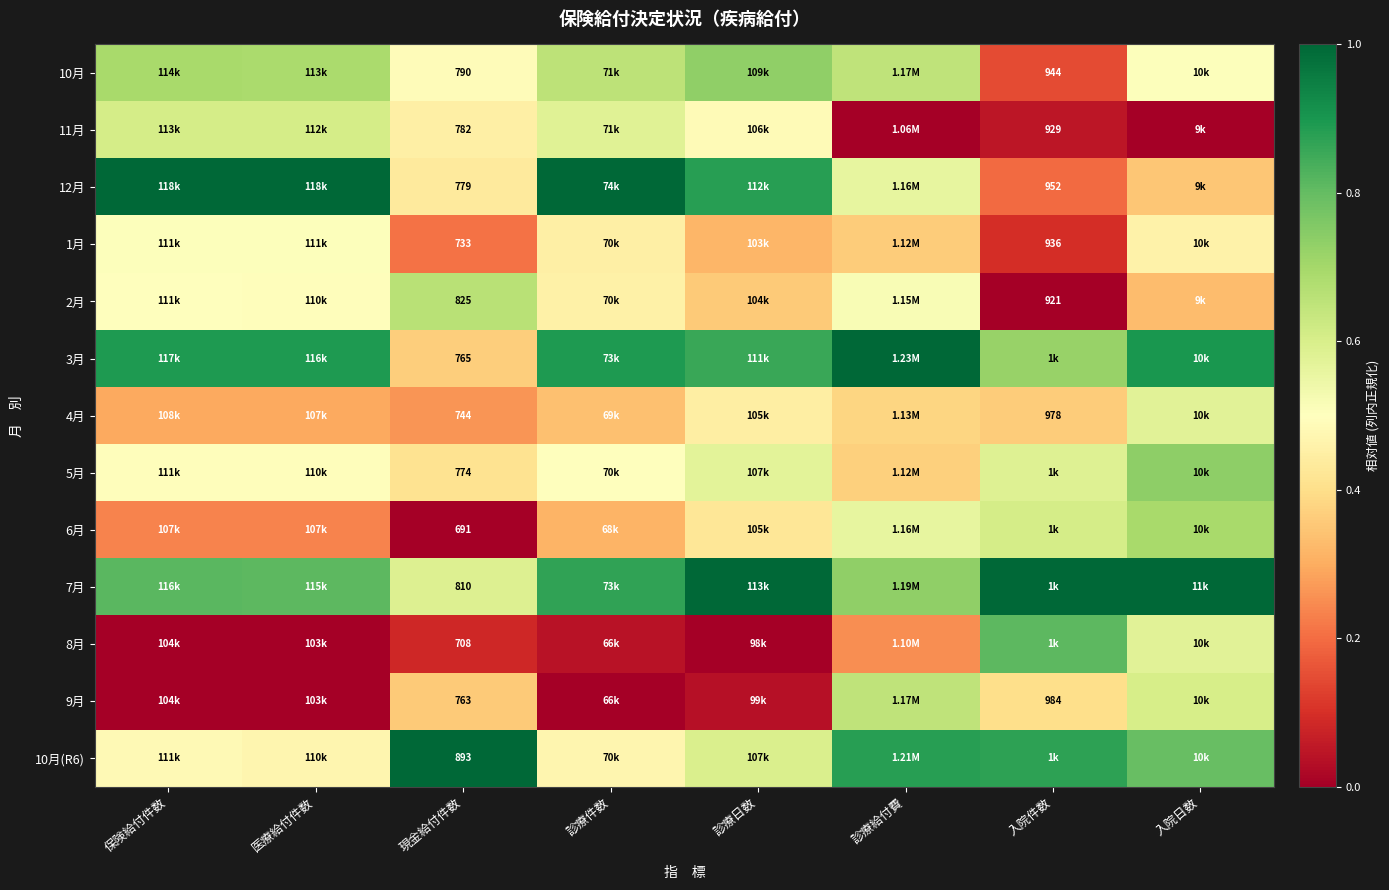

At which label is 4月 closest to 0?

現金給付件数